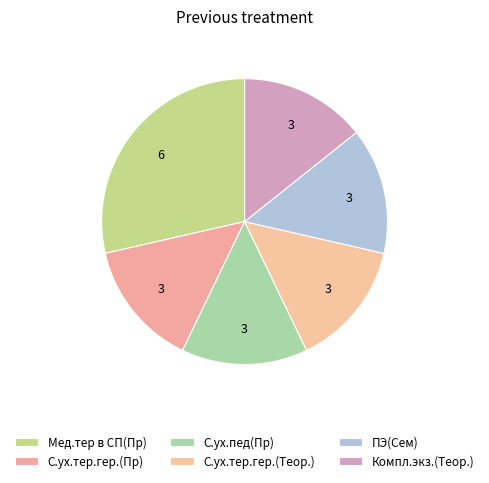

What is the ratio of the value at С.ух.тер.гер.(Теор.) to the value at Мед.тер в СП(Пр)?

0.5